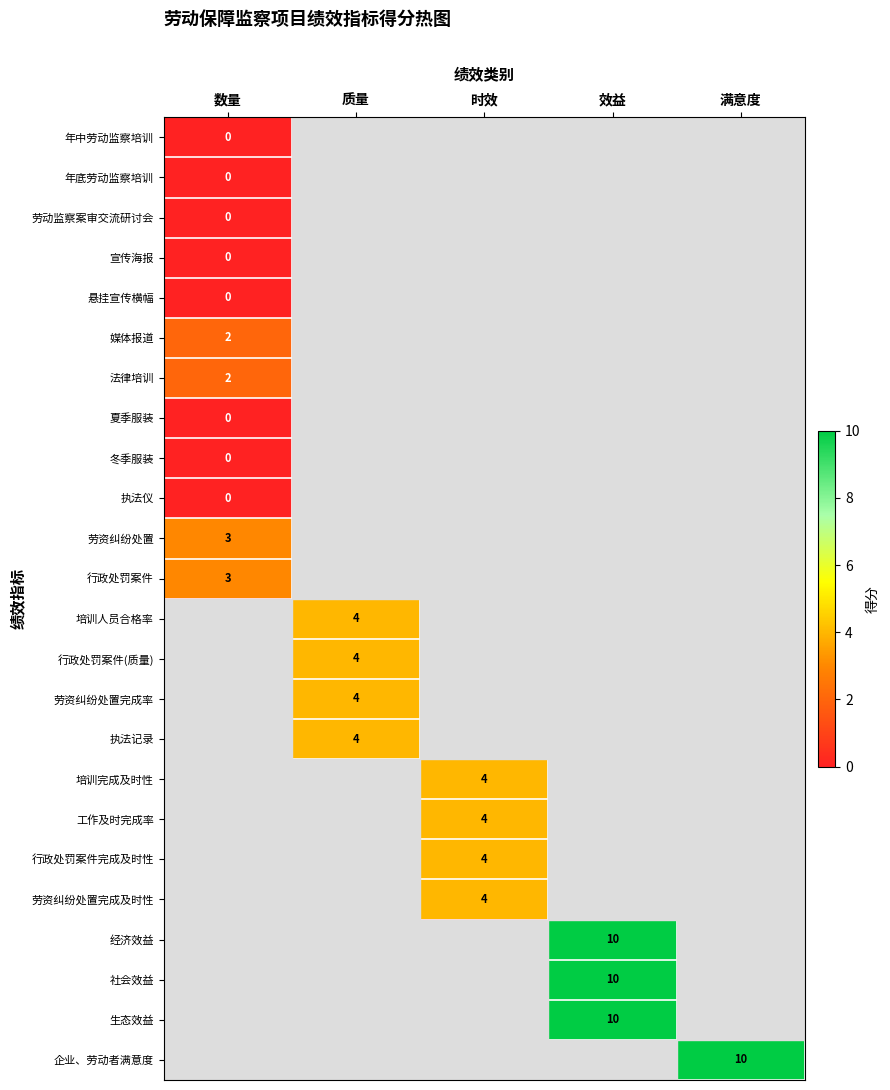

What is the greatest value displayed?

10